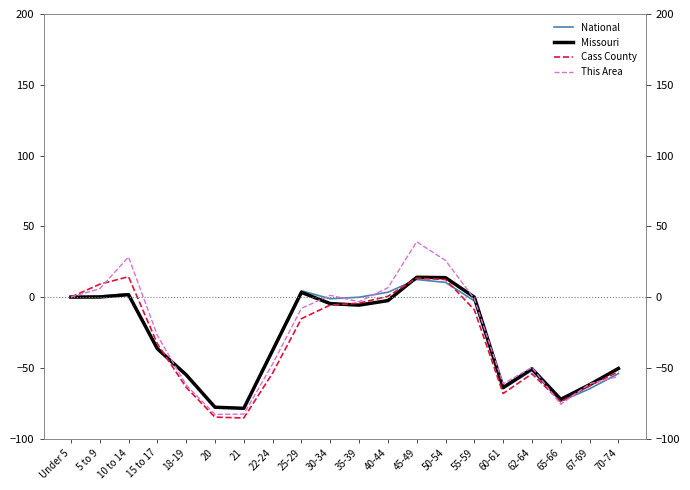

Is this an area chart (filled region under the line)?

No